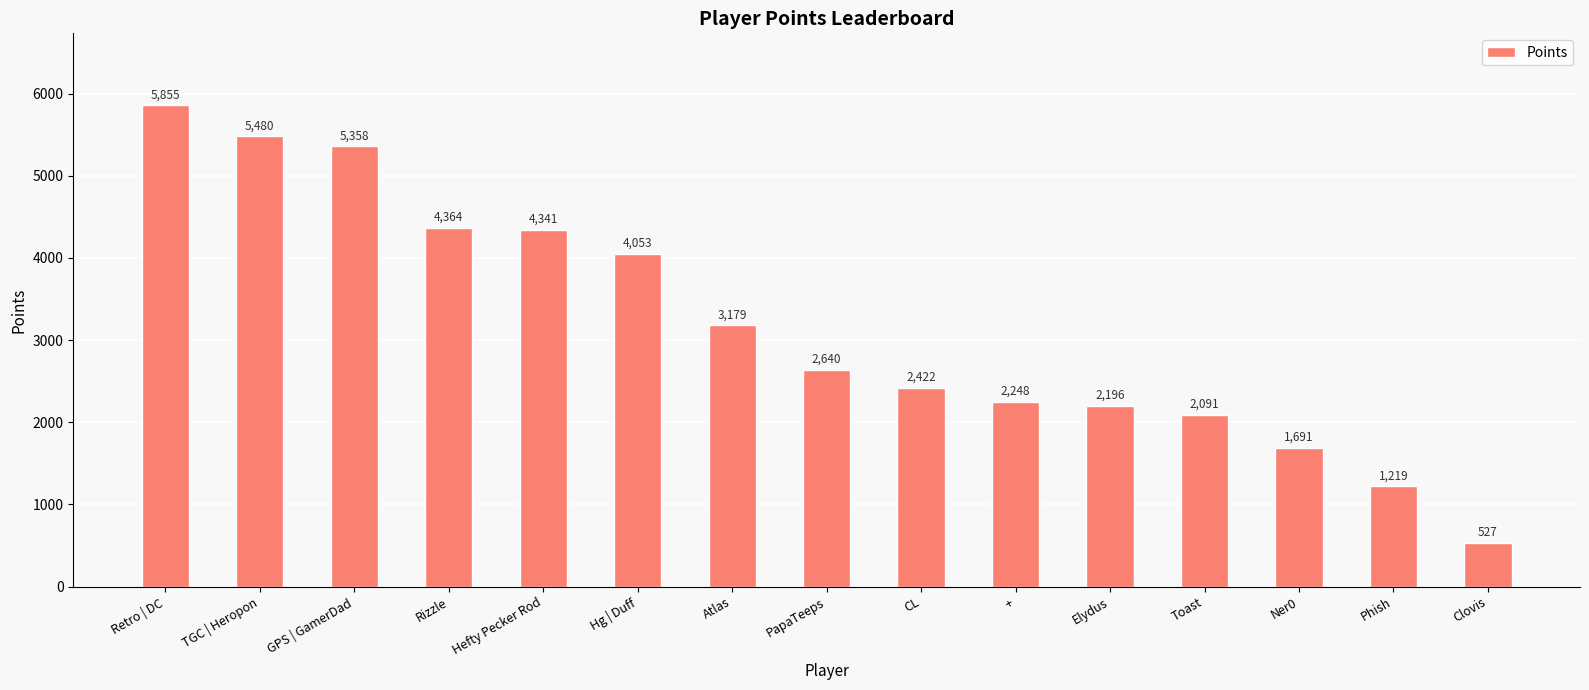

Approximately how many times larger is the value at Atlas compared to Toast?

1.5